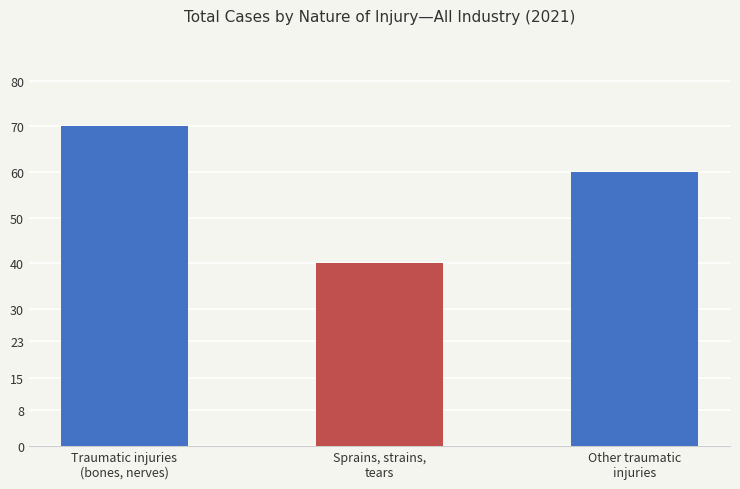

Where does the data first go above 60?

Traumatic injuries
(bones, nerves)